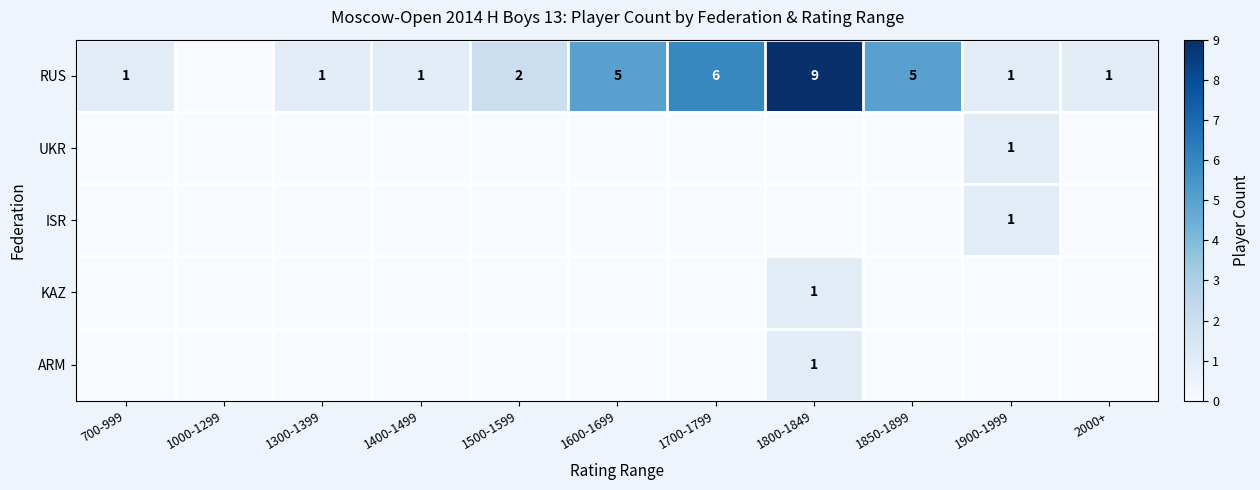

The value of RUS at 1700-1799 is 6. True or false?

True